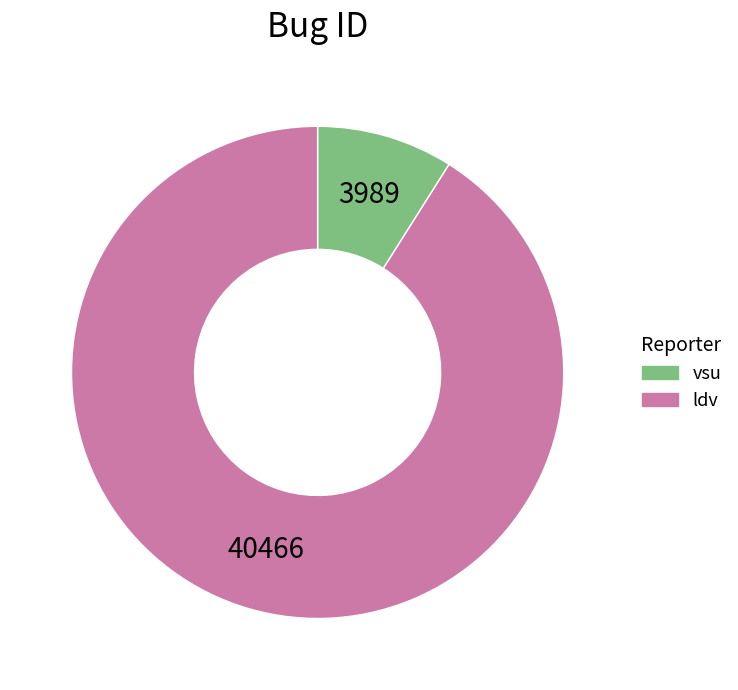

Rank the categories by value from lowest to highest.

vsu, ldv